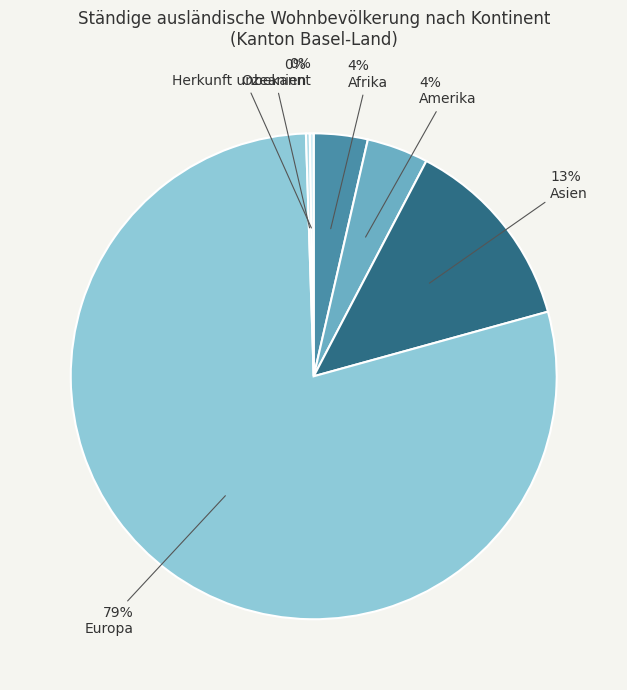

Which has a higher value, 4% Amerika or 13% Asien?

13% Asien